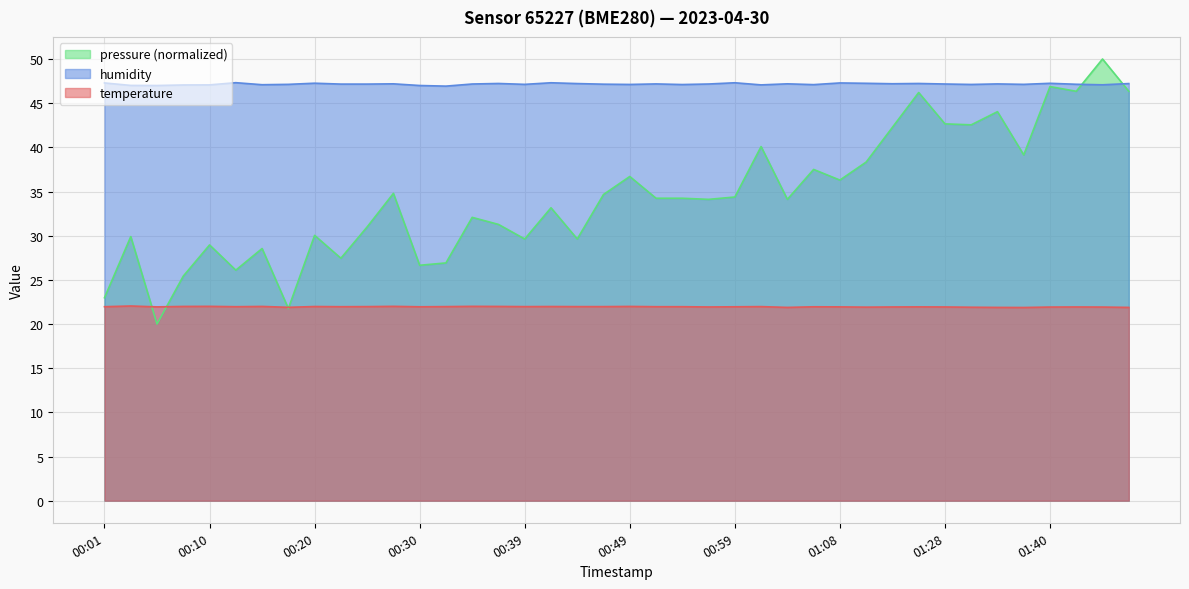

Is the value of temperature at 00:15 greater than the value of humidity at 01:14?

No